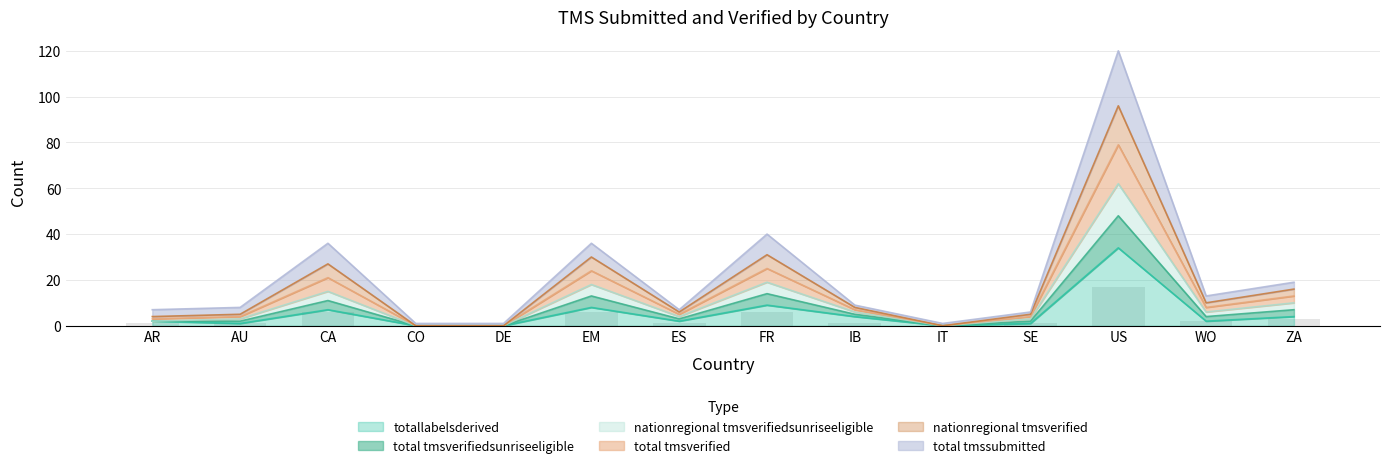

The value of totallabelsderived at DE is 0. True or false?

True